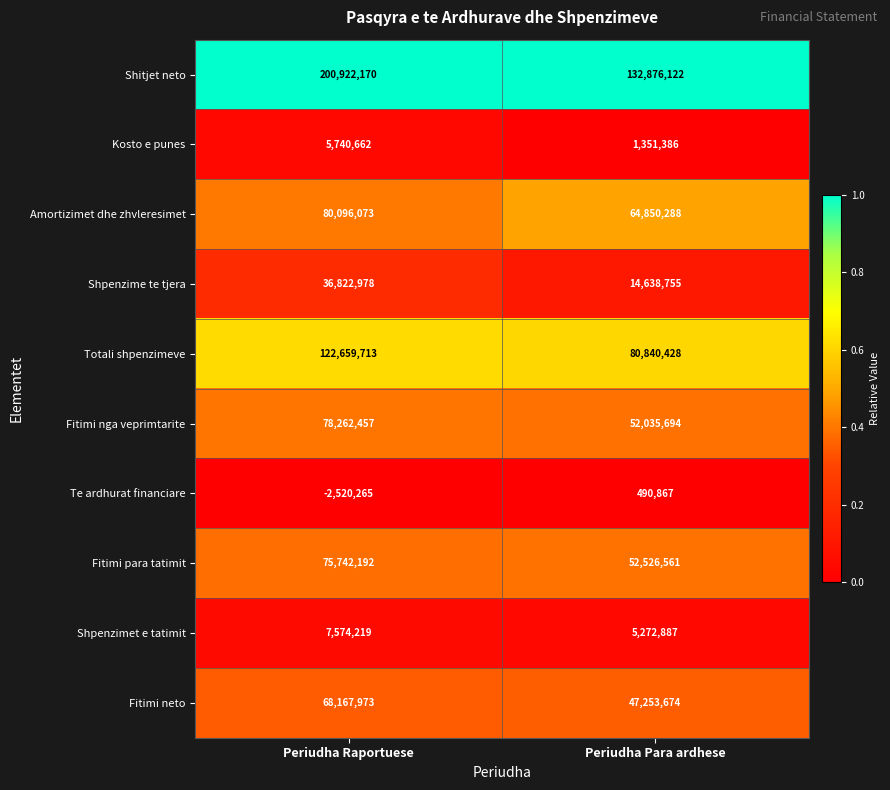

Reading right to left, list all the values displayed in this chart.

Shitjet neto: 132876122	200922170
Kosto e punes: 1351386	5740662
Amortizimet dhe zhvleresimet: 64850288	80096073
Shpenzime te tjera: 14638755	36822978
Totali shpenzimeve: 80840428	122659713
Fitimi nga veprimtarite: 52035694	78262457
Te ardhurat financiare: 490867	-2520265
Fitimi para tatimit: 52526561	75742192
Shpenzimet e tatimit: 5272887	7574219
Fitimi neto: 47253674	68167973